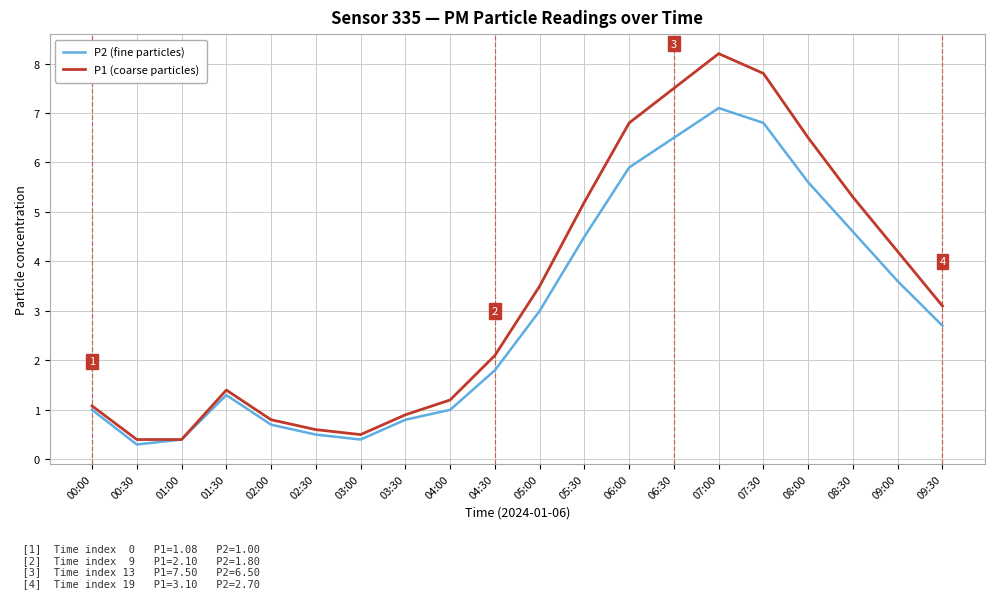

What is the highest value of the P2 (fine particles) series?

7.1